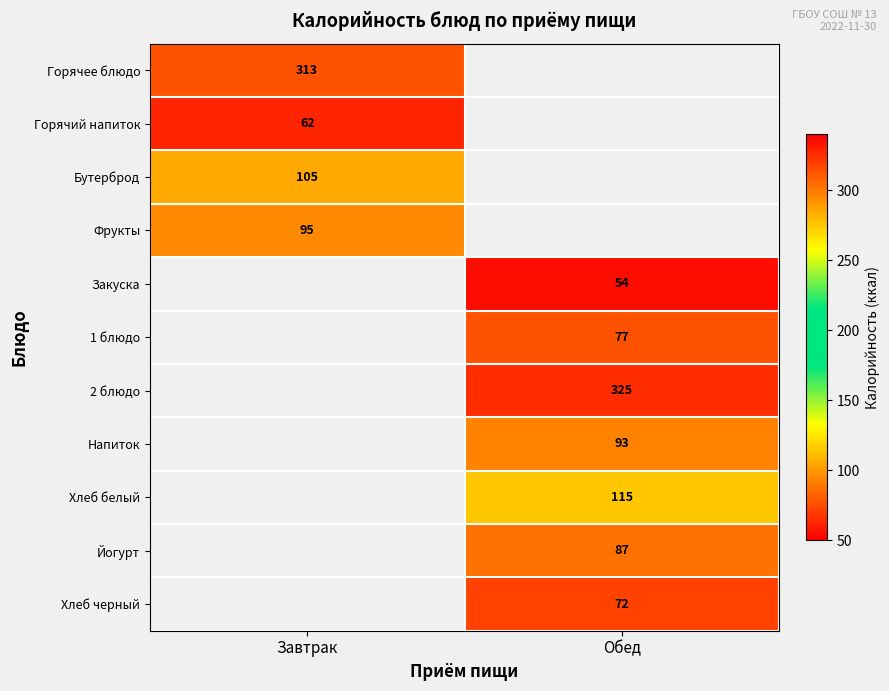

The value of 1 блюдо at Обед is 77. True or false?

True